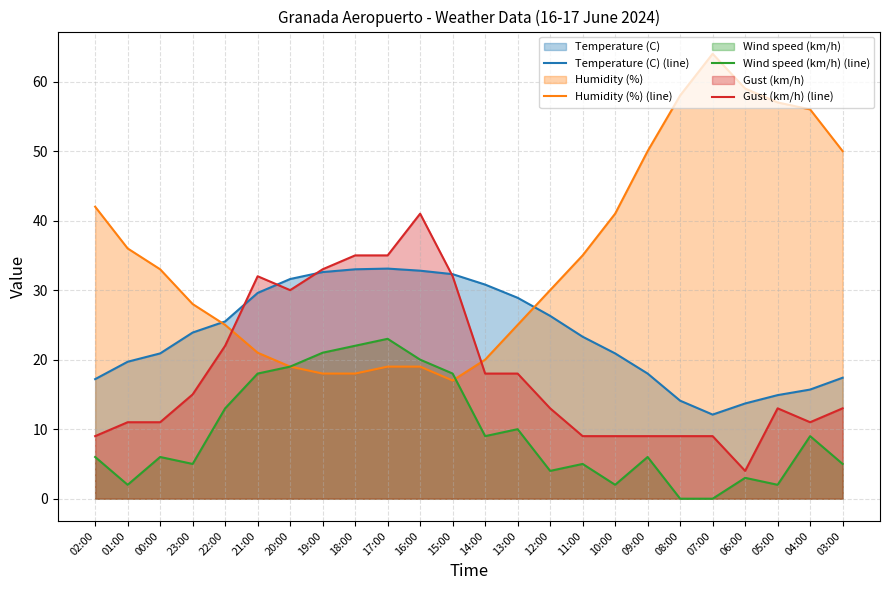

Which label corresponds to the largest value in the chart?

07:00